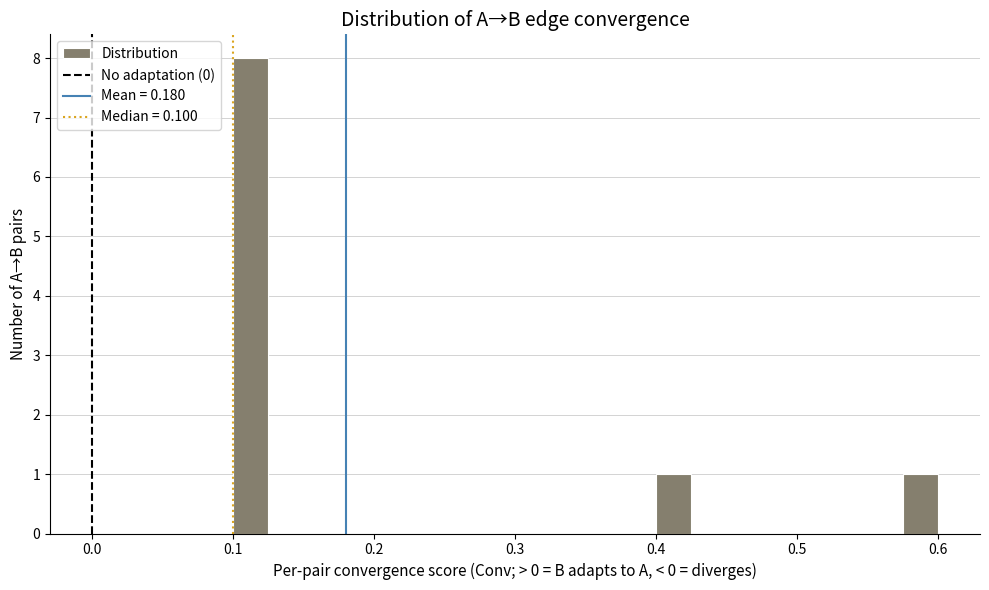

Around what value on the x-axis is the tallest bar? Give the approximate position of its centre, as read against the axis.

0.11